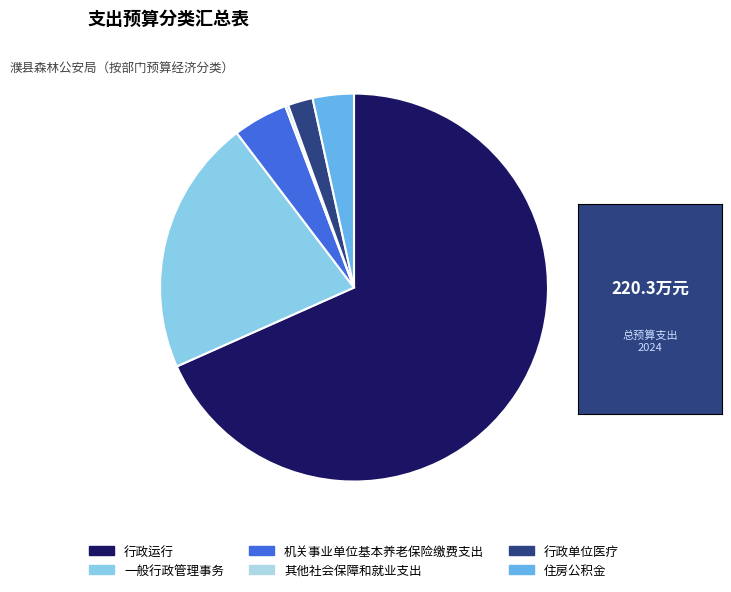

How many slices are in this pie chart?

6